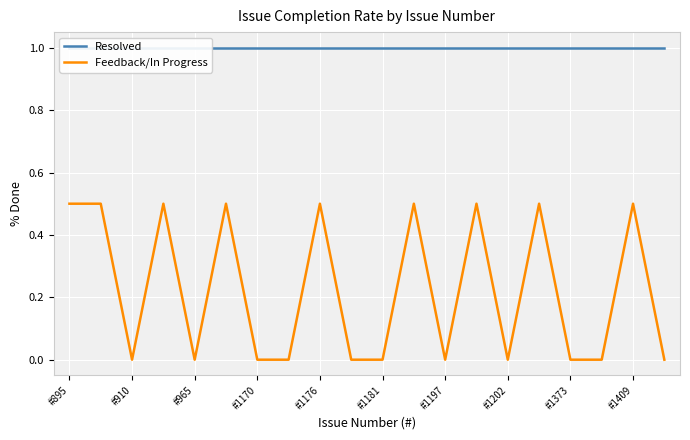

At how many categories does at least one series exceed 0?

20